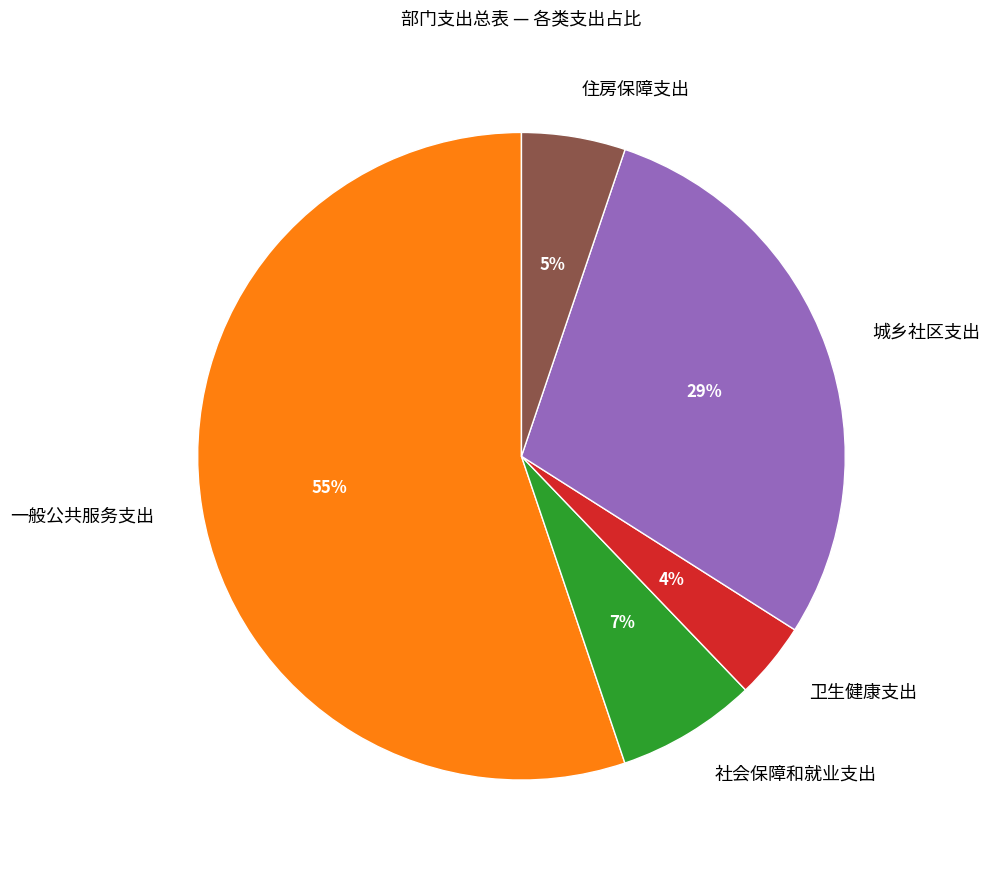

To the nearest percent, what portion does 住房保障支出 represent?

5%